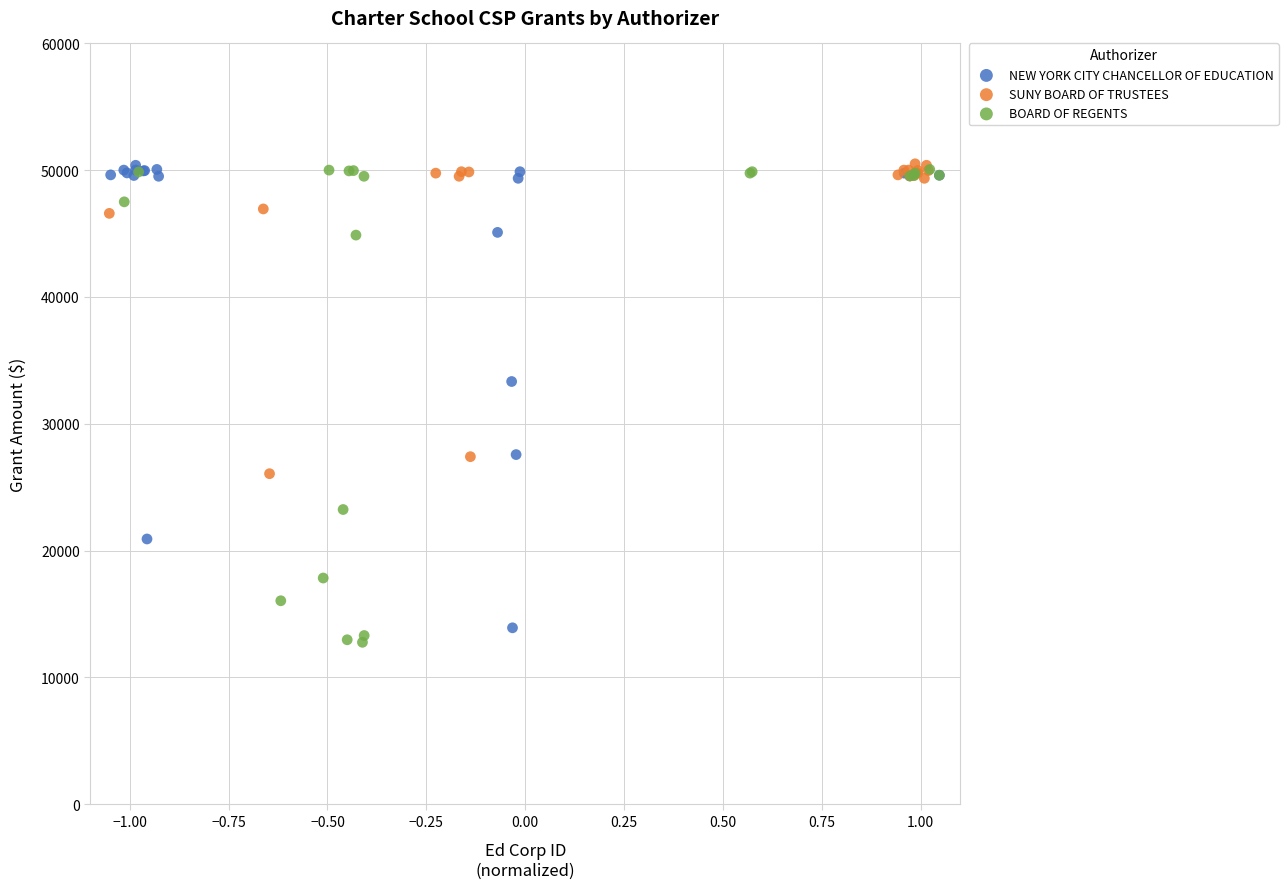

Which series reaches the minimum Y coordinate?

BOARD OF REGENTS